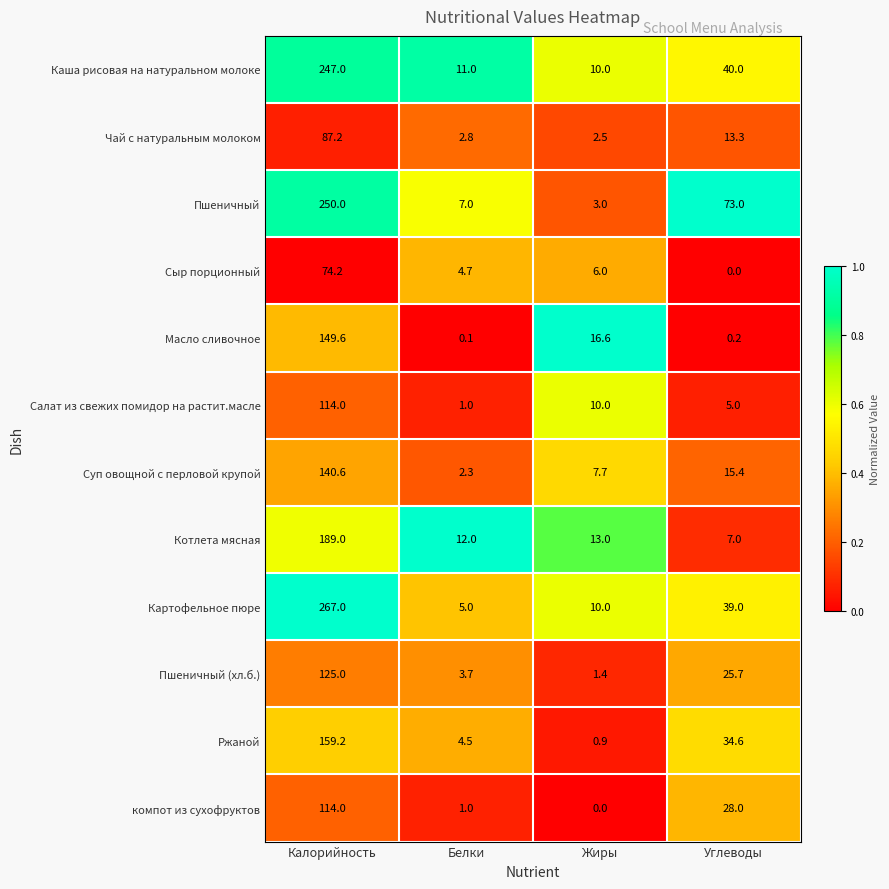

What is the difference between the maximum and minimum values in the Сыр порционный series?

74.2